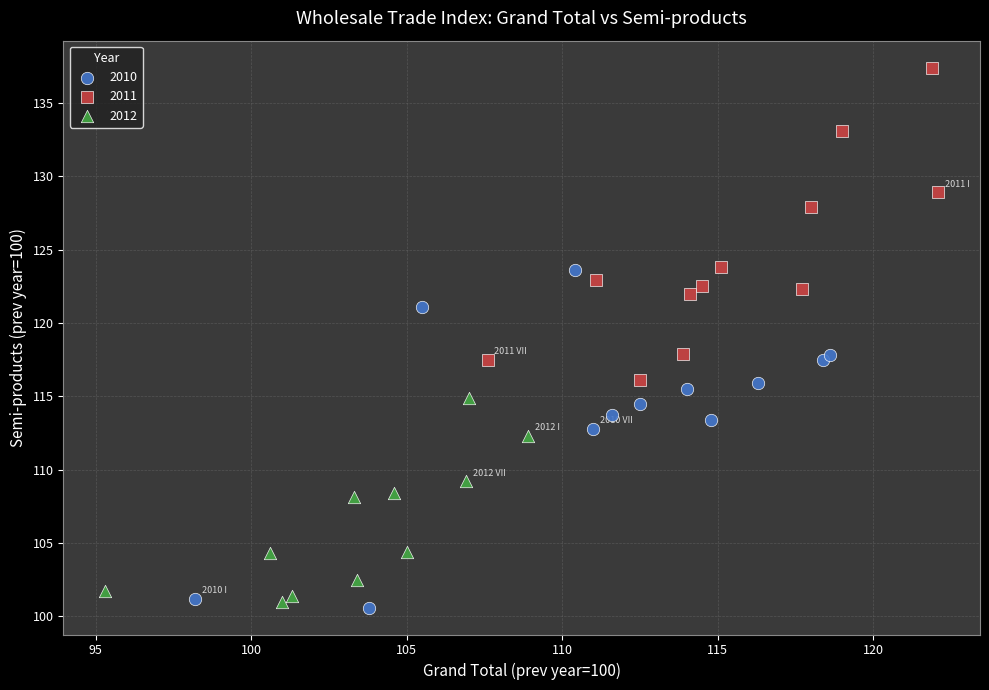

Which series has the widest spread of Y values?

2010